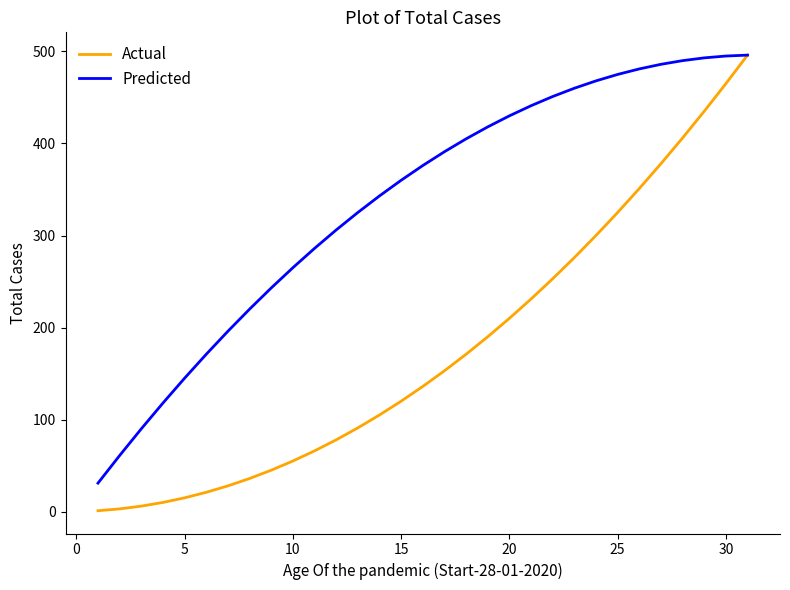

True or false: Actual has more than 2 points higher than both neighbors.

False